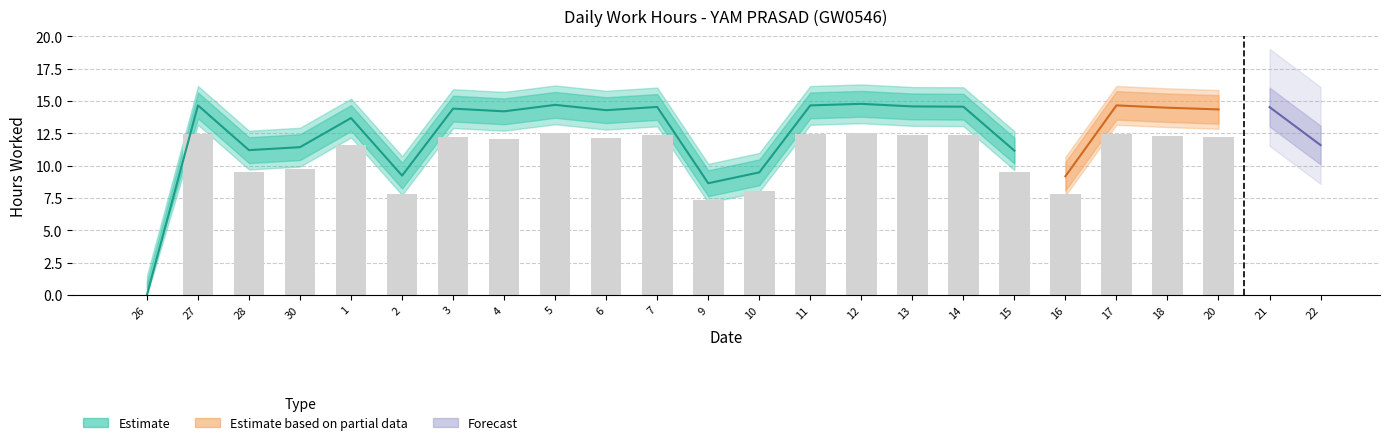

At how many categories does at least one series exceed 10?

19